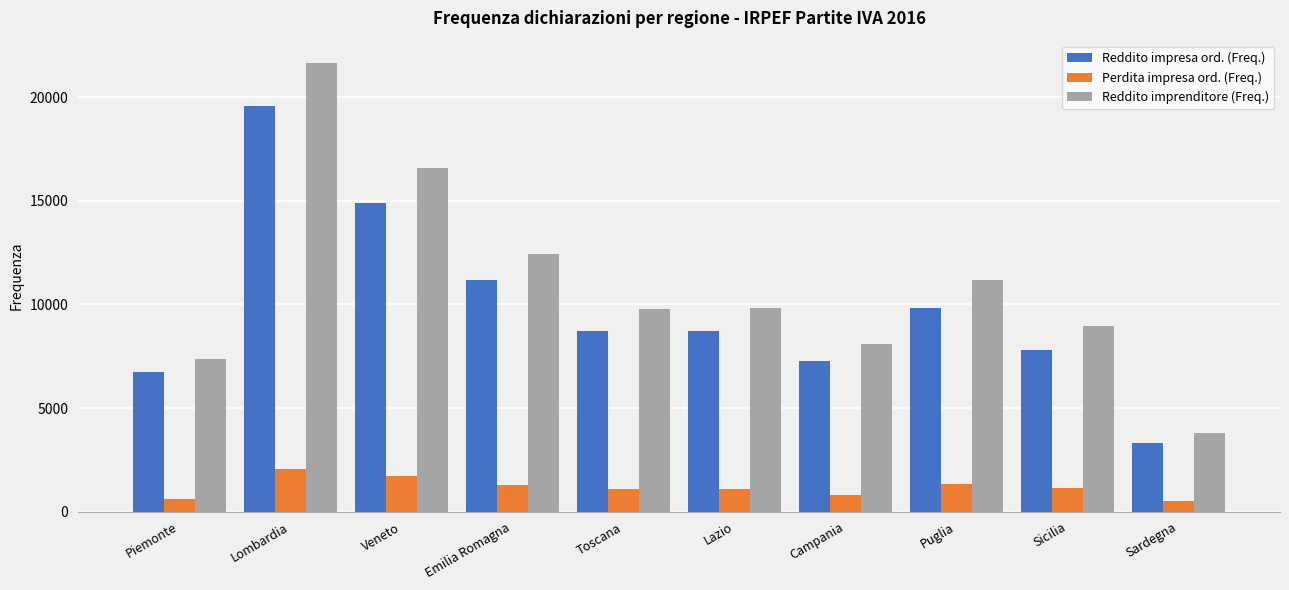

What is the difference between the Reddito impresa ord. (Freq.) values at Sardegna and Campania?

3948